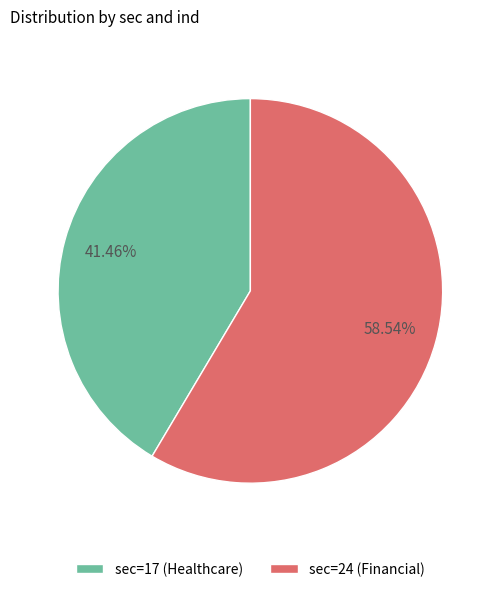

Which slice represents more than half of the pie?

sec=24 (Financial)